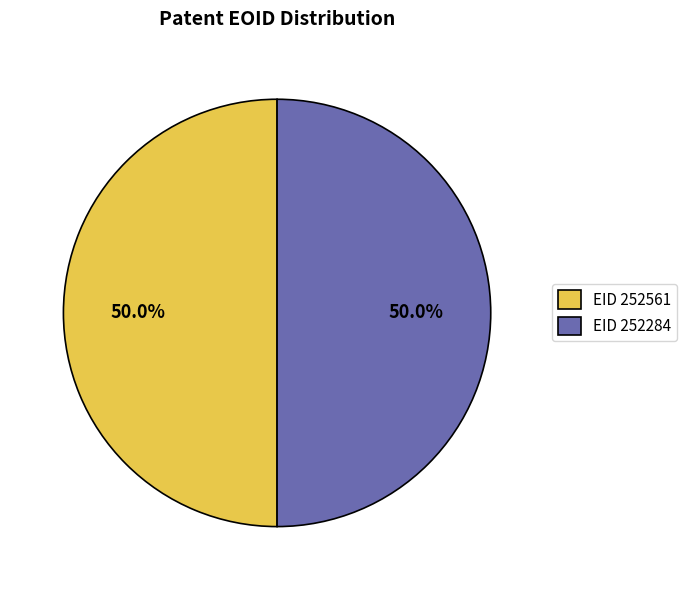

What percentage is NOT represented by EID 252284?

50.0%